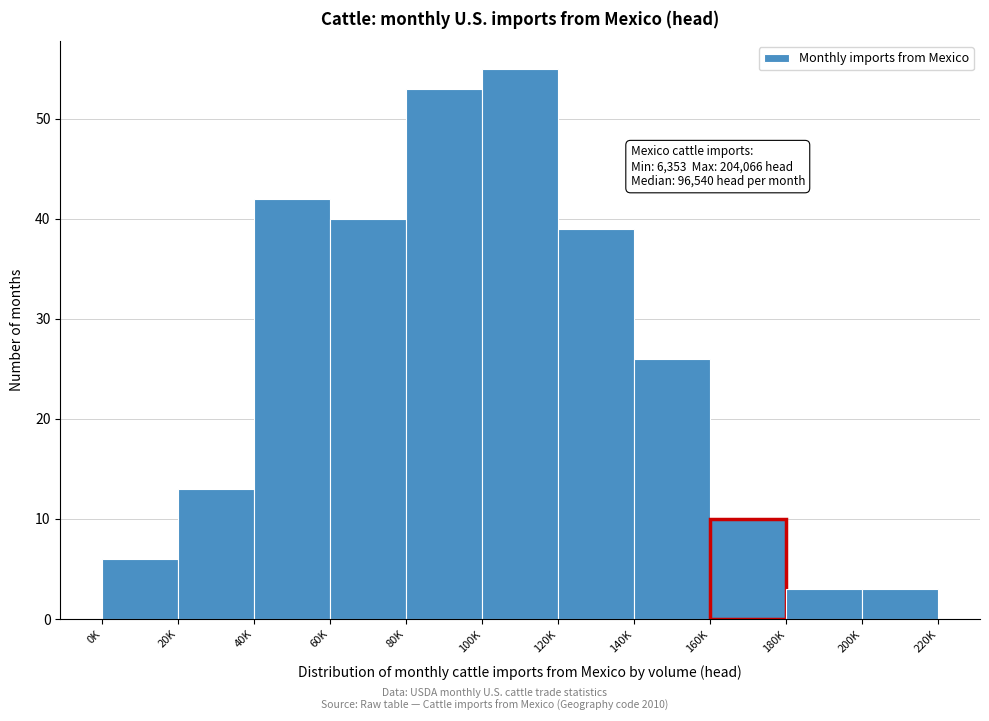

Reading left to right, what are all the values shown in this chart?

6	13	42	40	53	55	39	26	10	3	3